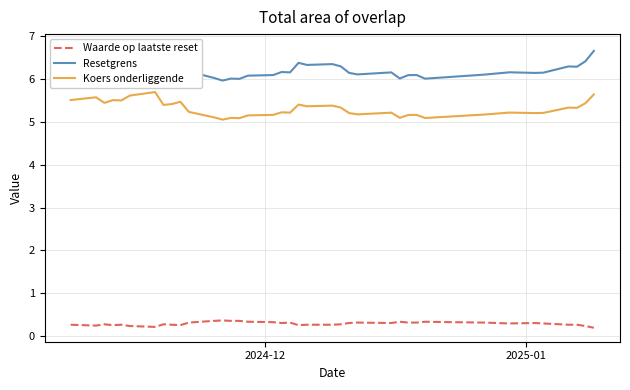

What is the maximum value for Koers onderliggende?

5.7